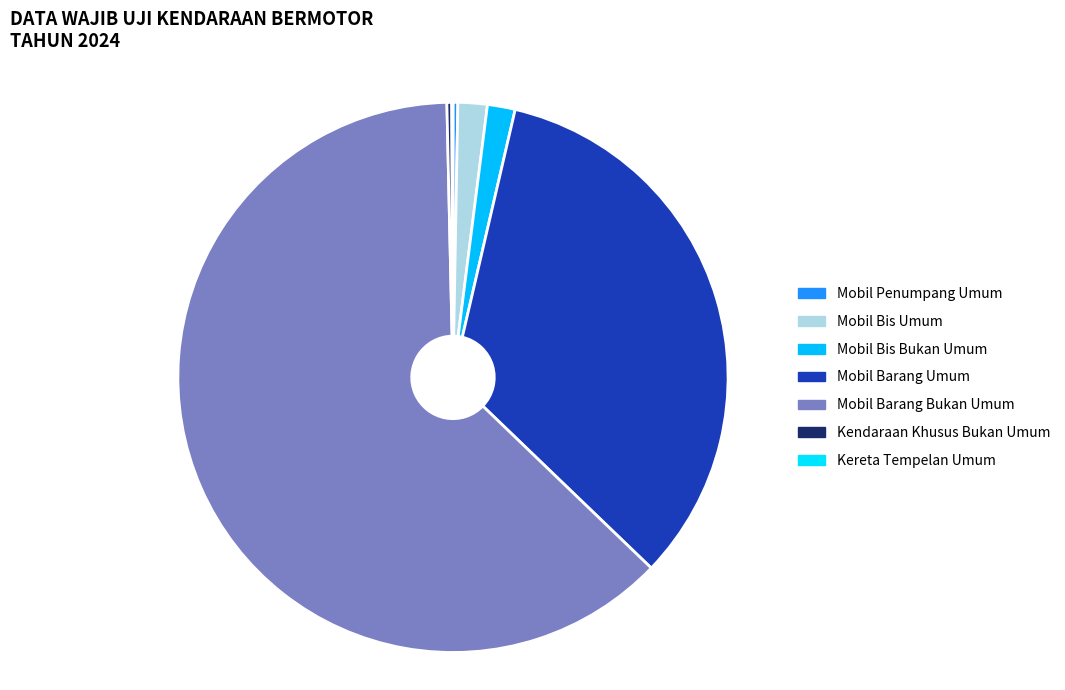

True or false: Kendaraan Khusus Bukan Umum accounts for 0% of the total.

True